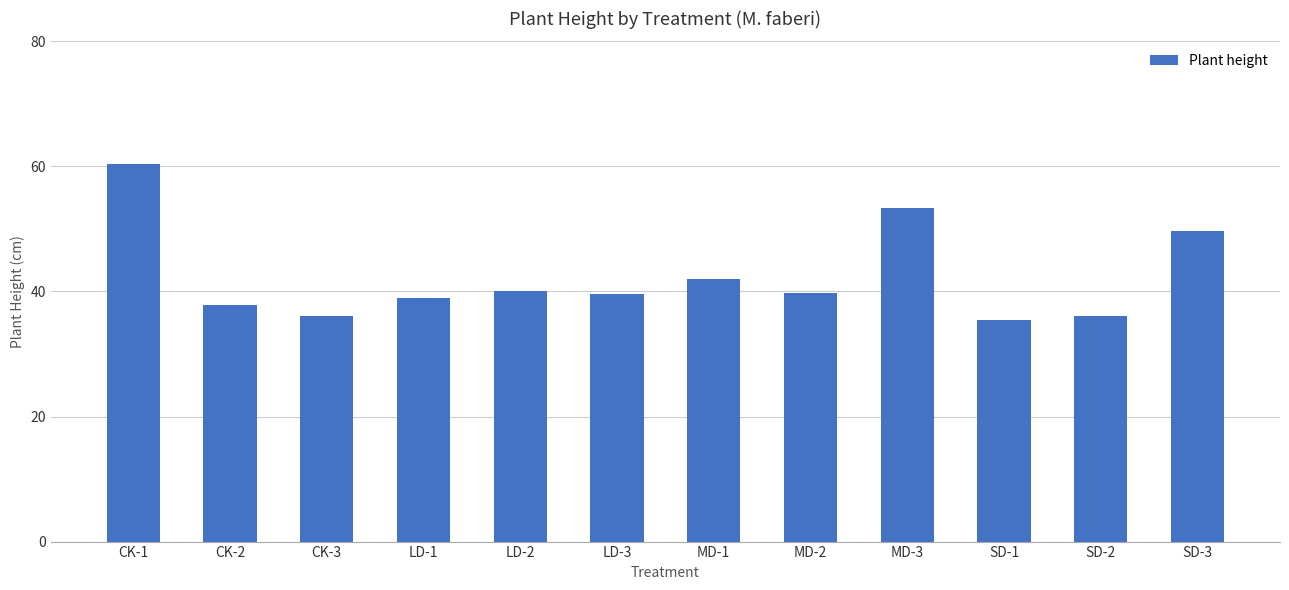

What is the maximum value shown in the chart?

60.4